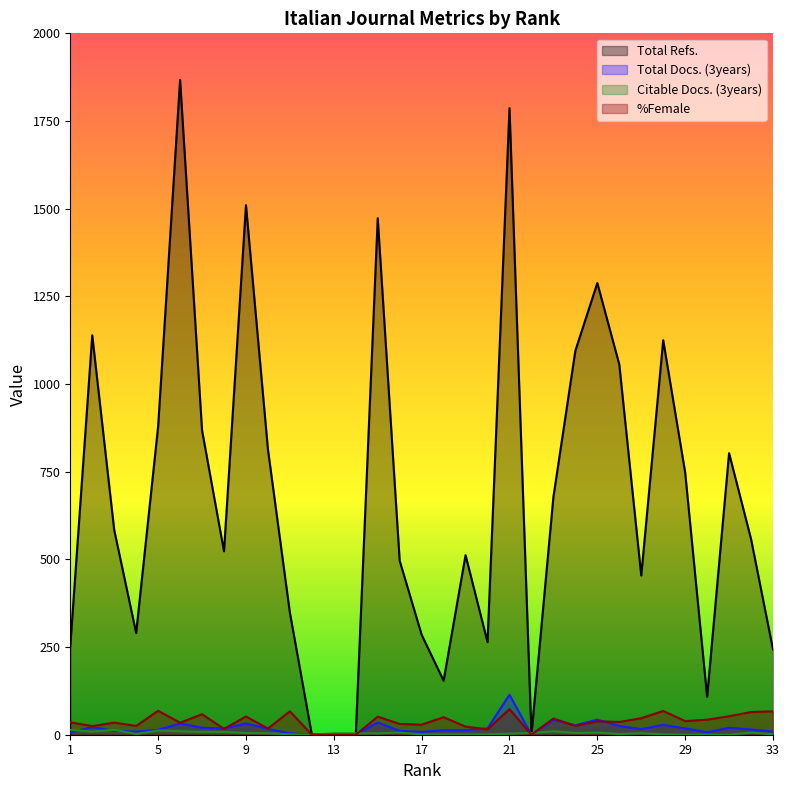

What is the maximum value for Citable Docs. (3years)?

14.0